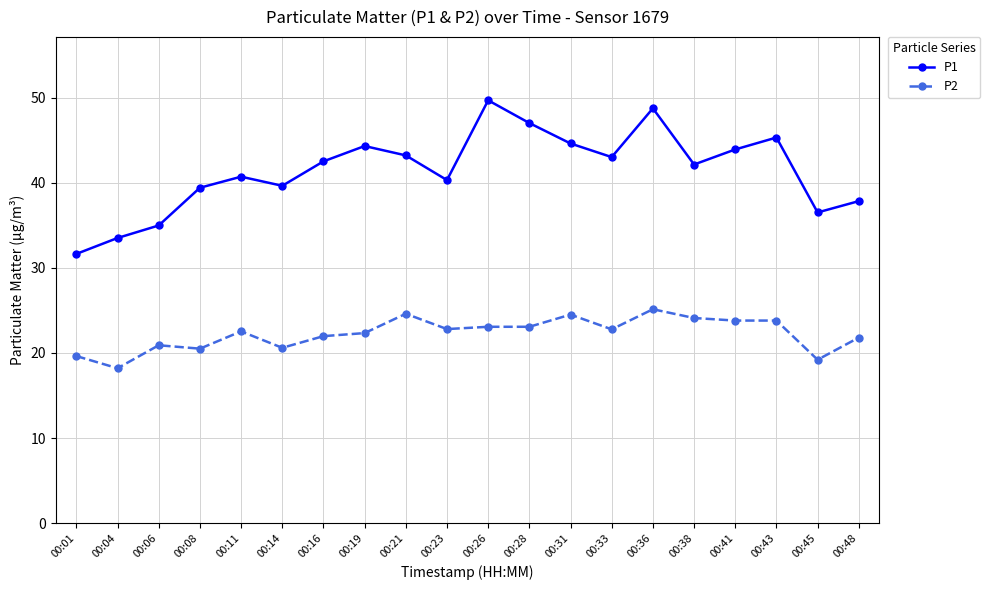

Rank the series at 00:21 from lowest to highest value.

P2, P1